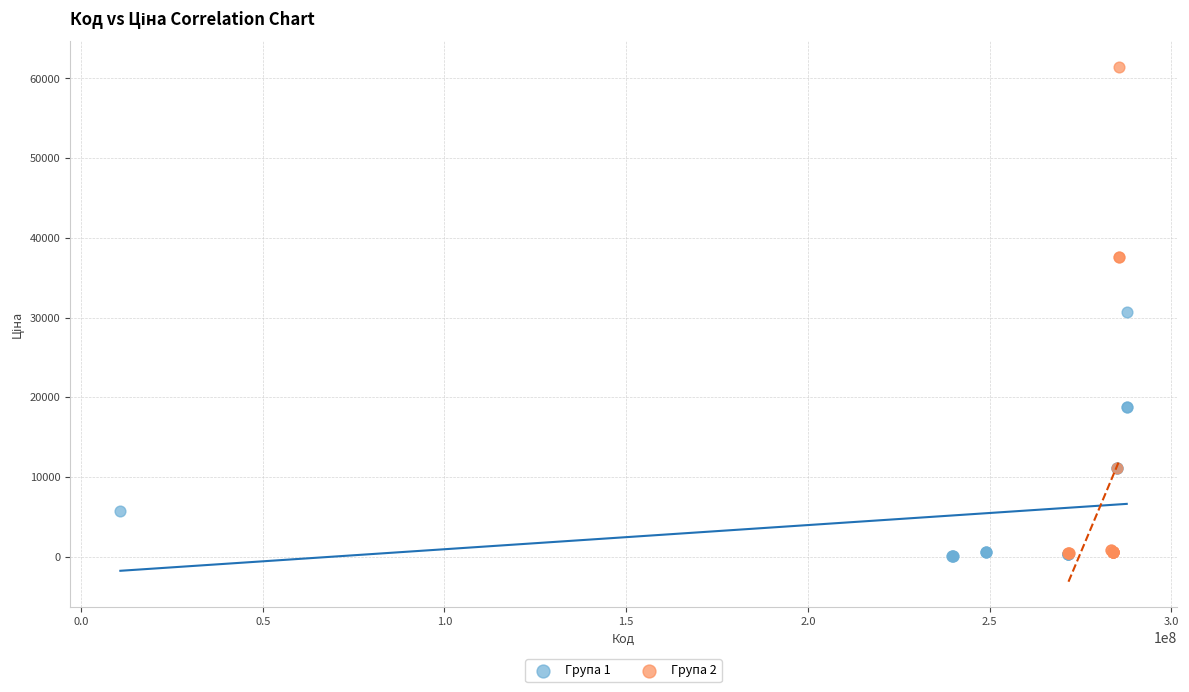

Which series has the largest Y range (max minus min)?

Група 2